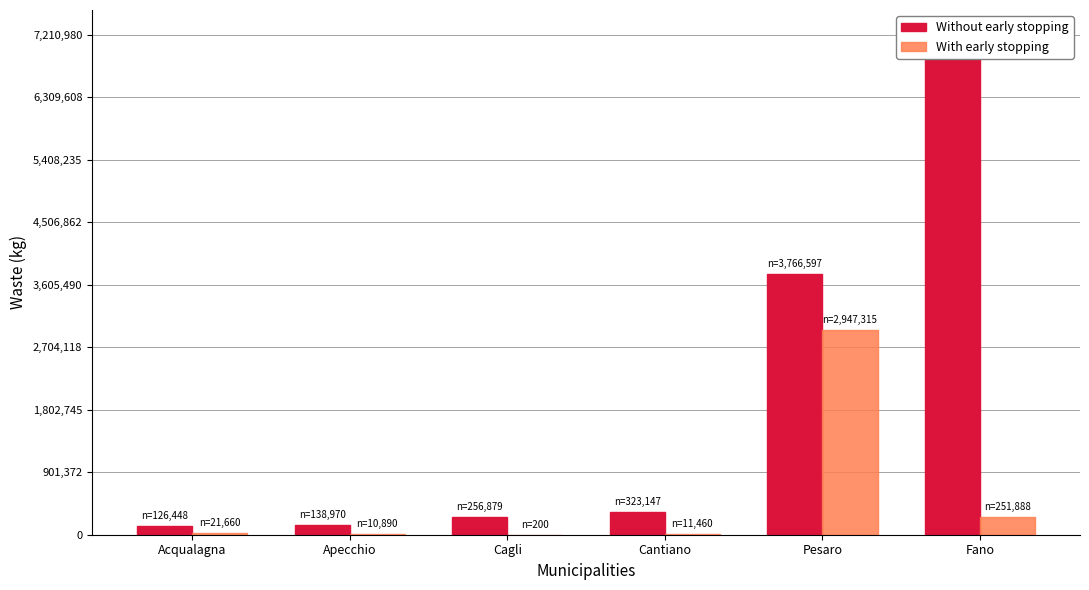

At which category is the sum across all series the highest?

Fano